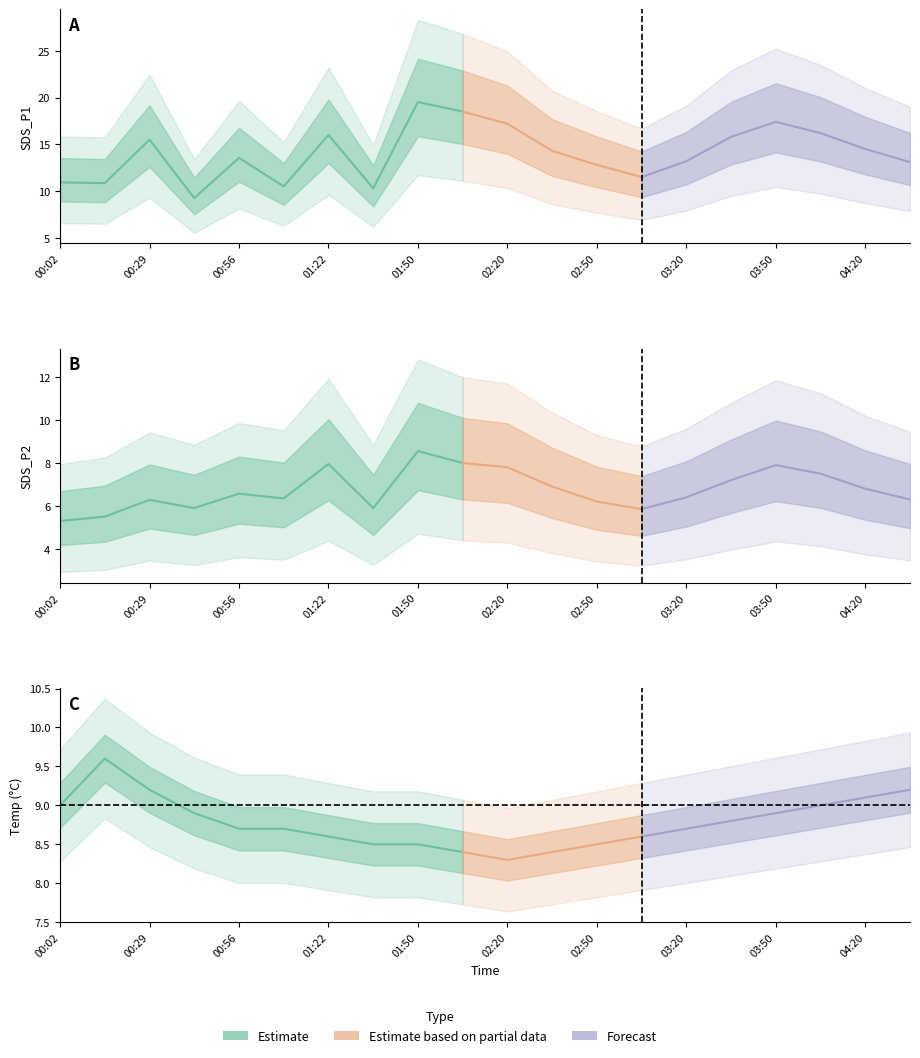

Reading left to right, what are all the values shown in this chart?

SDS_P1: 00:02=10.9	00:15=10.8	00:29=15.5	00:42=9.2	00:56=13.6	01:10=10.5	01:22=16.0	01:36=10.3	01:50=19.5	02:05=18.5	02:20=17.2	02:35=14.3	02:50=12.8	03:05=11.5	03:20=13.2	03:35=15.8	03:50=17.4	04:05=16.2	04:20=14.5	04:35=13.1
SDS_P2: 00:02=5.3	00:15=5.5	00:29=6.3	00:42=5.9	00:56=6.6	01:10=6.3	01:22=8.0	01:36=5.9	01:50=8.6	02:05=8.0	02:20=7.8	02:35=6.9	02:50=6.2	03:05=5.8	03:20=6.4	03:35=7.2	03:50=7.9	04:05=7.5	04:20=6.8	04:35=6.3
Temp: 00:02=9.0	00:15=9.6	00:29=9.2	00:42=8.9	00:56=8.7	01:10=8.7	01:22=8.6	01:36=8.5	01:50=8.5	02:05=8.4	02:20=8.3	02:35=8.4	02:50=8.5	03:05=8.6	03:20=8.7	03:35=8.8	03:50=8.9	04:05=9.0	04:20=9.1	04:35=9.2